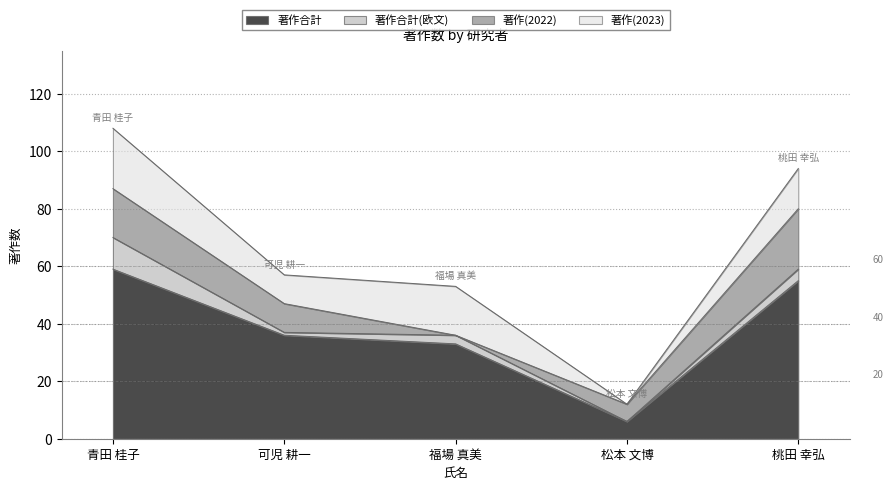

True or false: 著作(2022) and 著作合計 cross at least once.

False